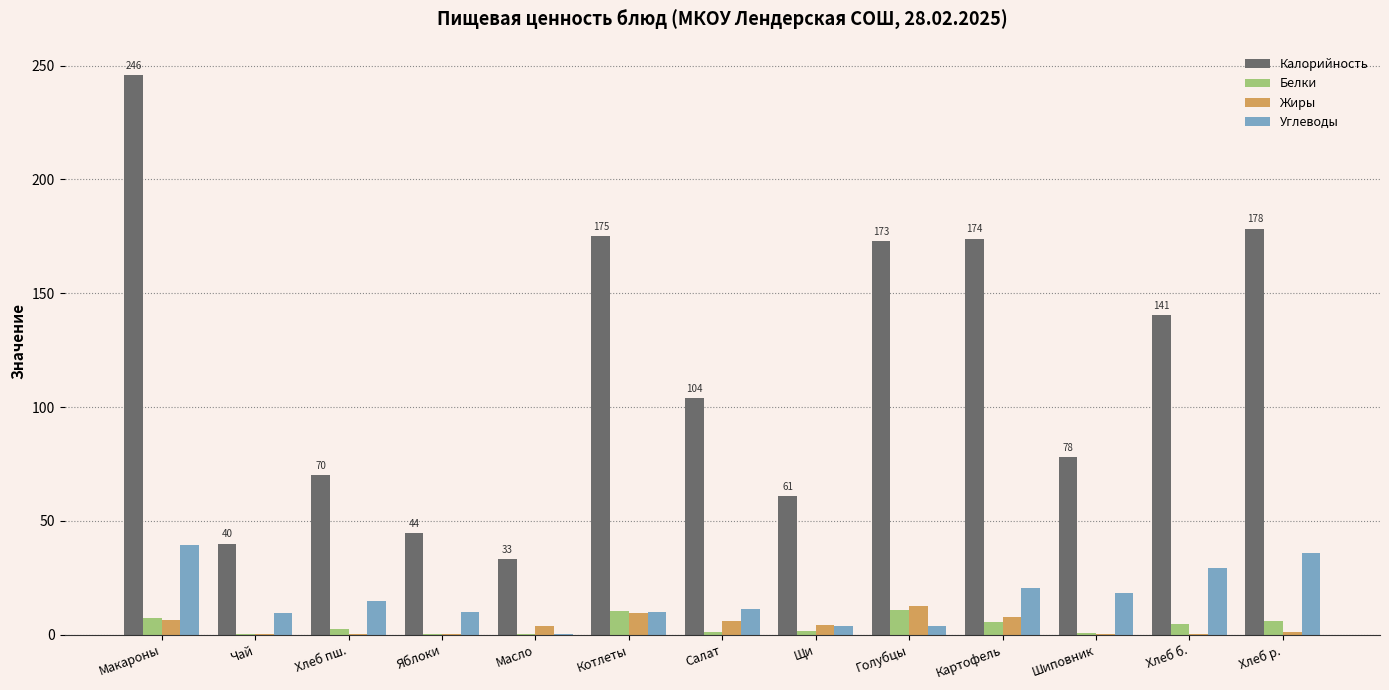

What is the total value across all series at Щи?

70.5